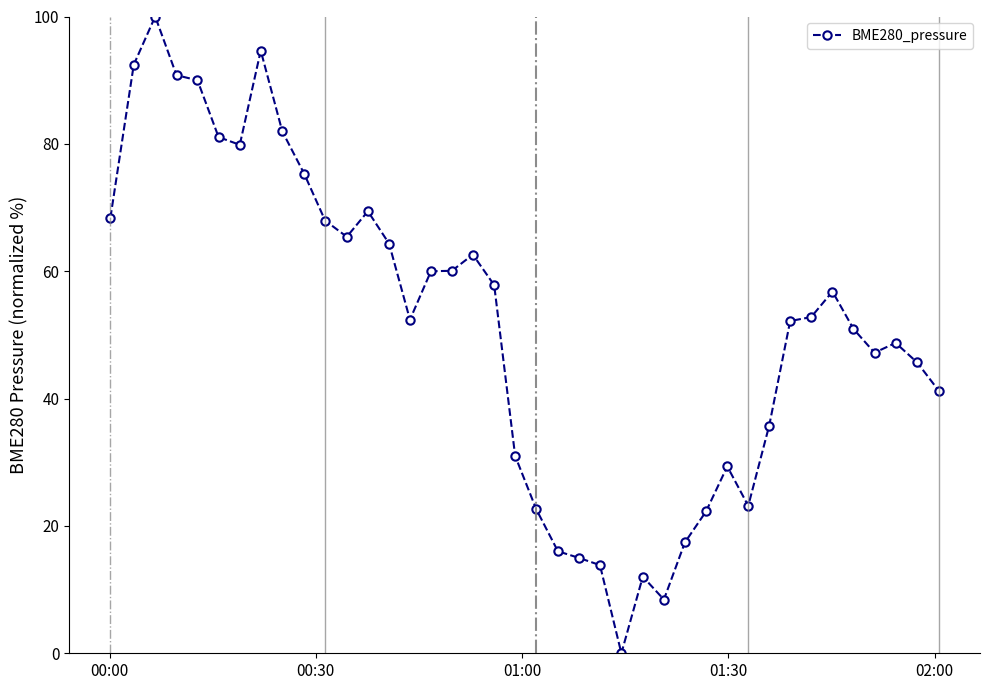

What is the greatest value displayed?

100.0